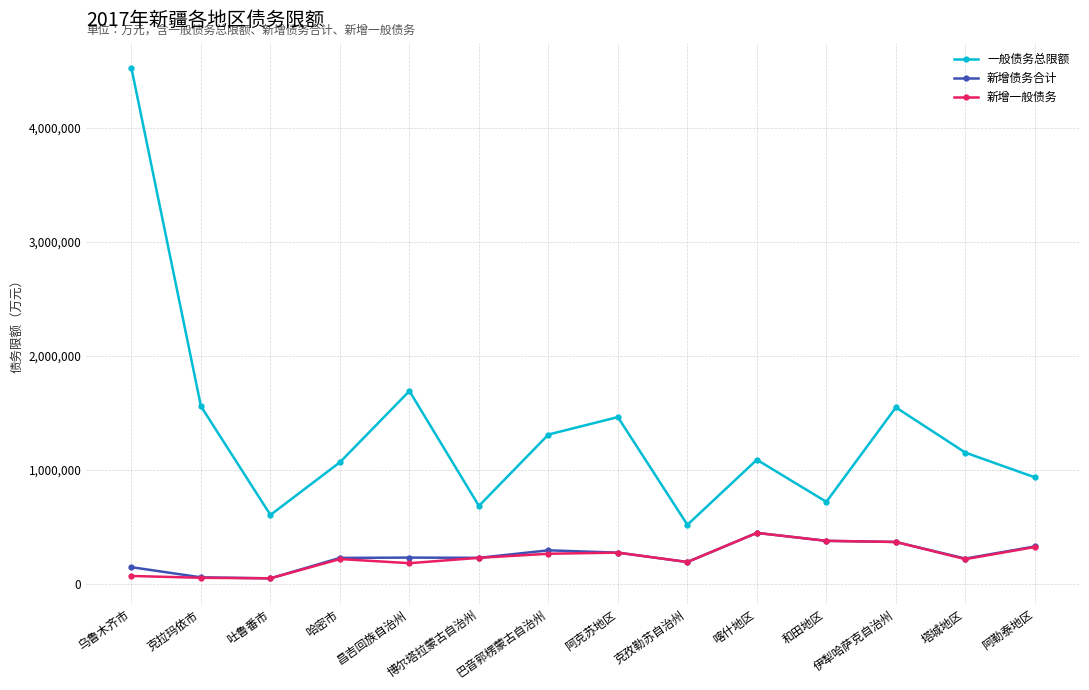

True or false: 一般债务总限额 and 新增债务合计 cross at least once.

False